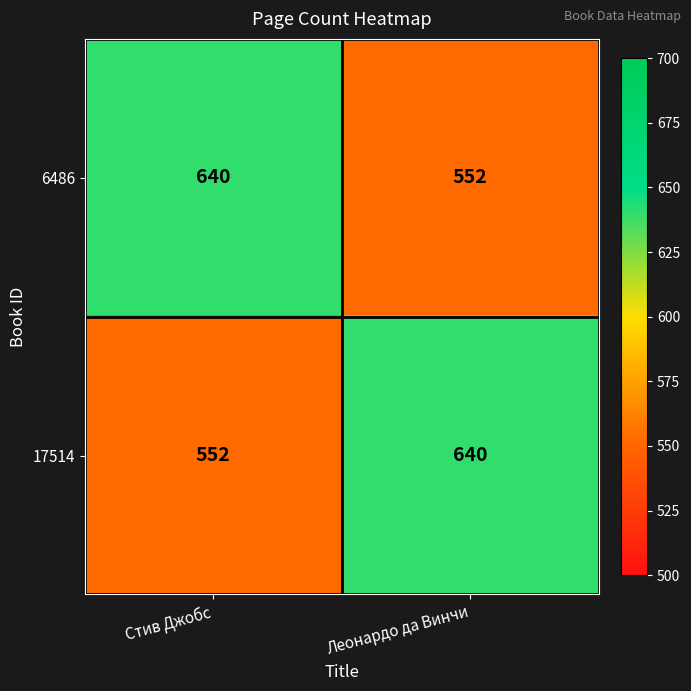

What is the difference between the 6486 values at Леонардо да Винчи and Стив Джобс?

88